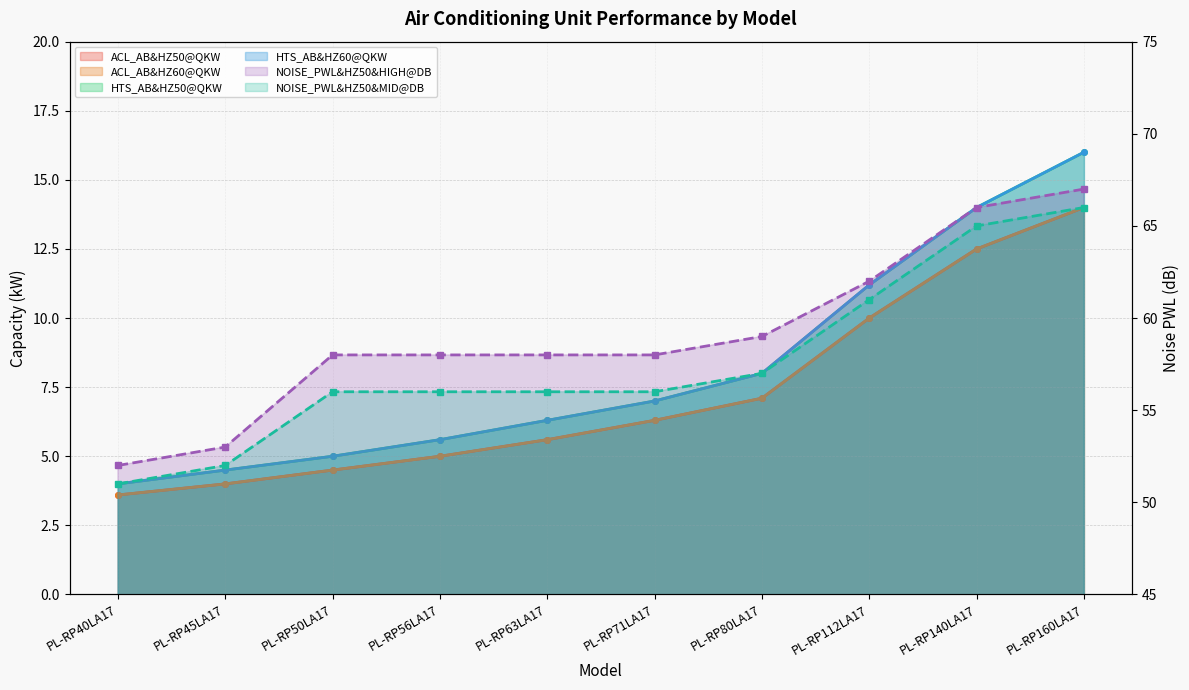

How many values in the HTS_AB&HZ60@QKW series exceed 7?

4